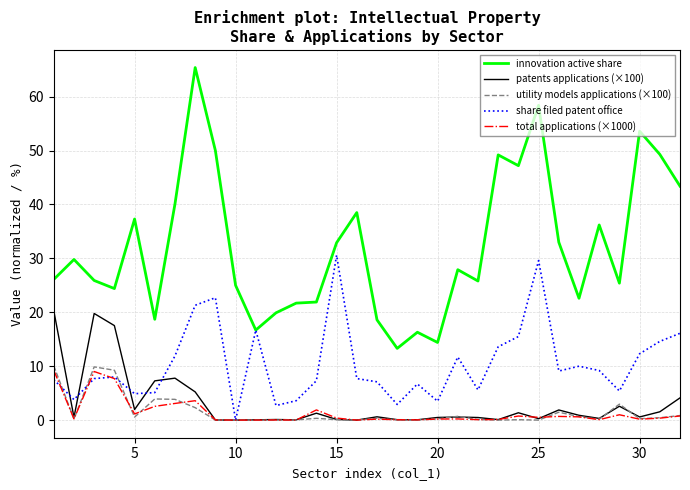

True or false: innovation active share and patents applications (×100) intersect in this chart.

False